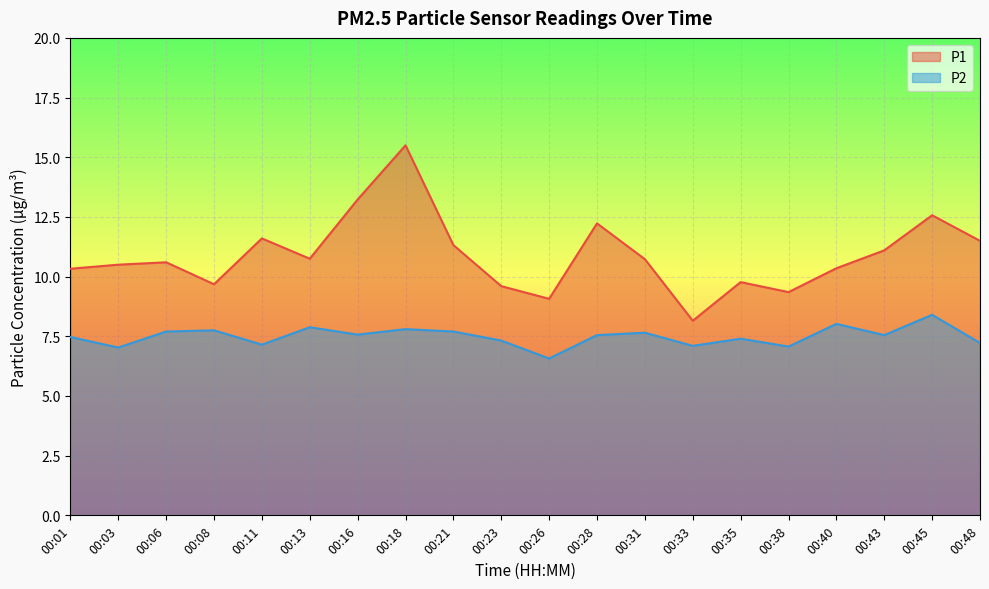

How many interior local valleys does the P2 series have?

7